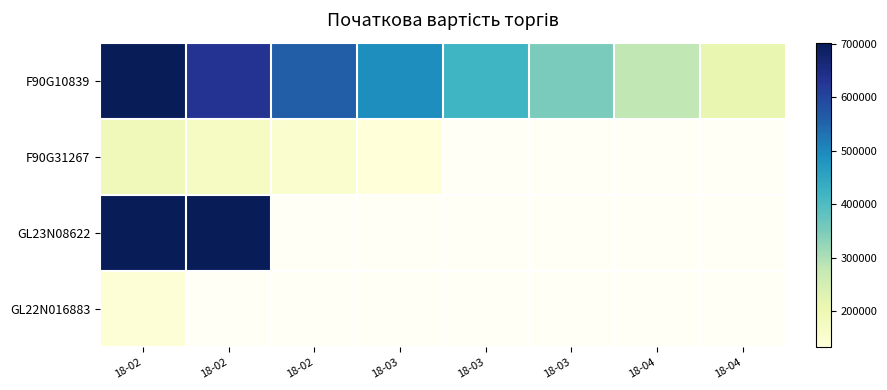

What is the total value across all series at 18-02?

1735451.6